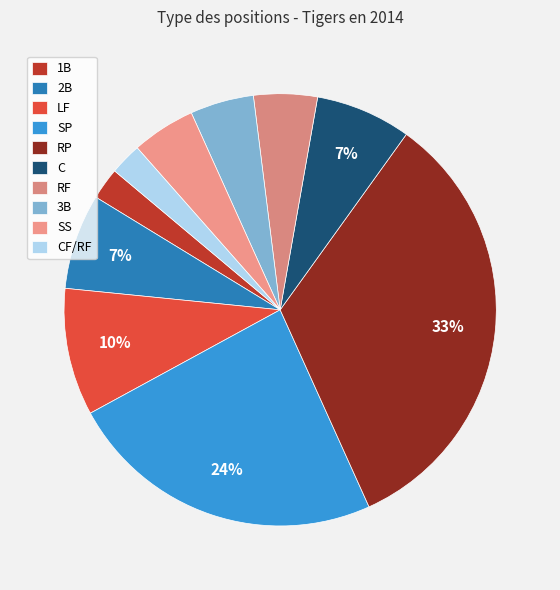

To the nearest percent, what is the difference between the largest and smallest slice percentages?

31%